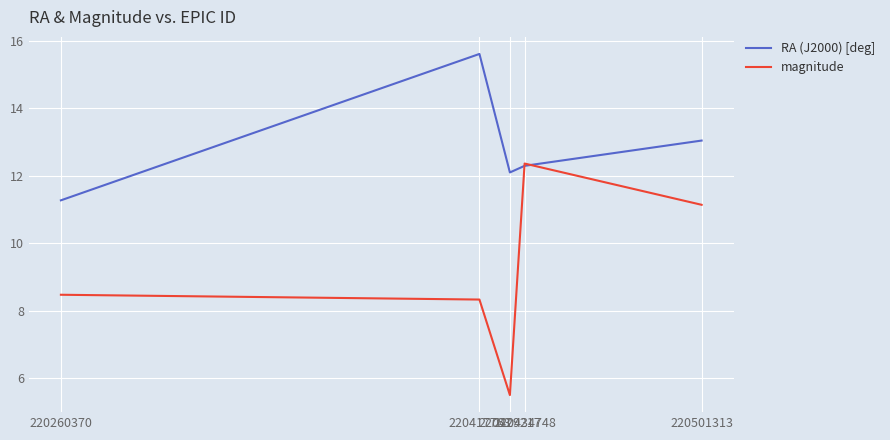

Which series has the largest range (max minus min)?

magnitude